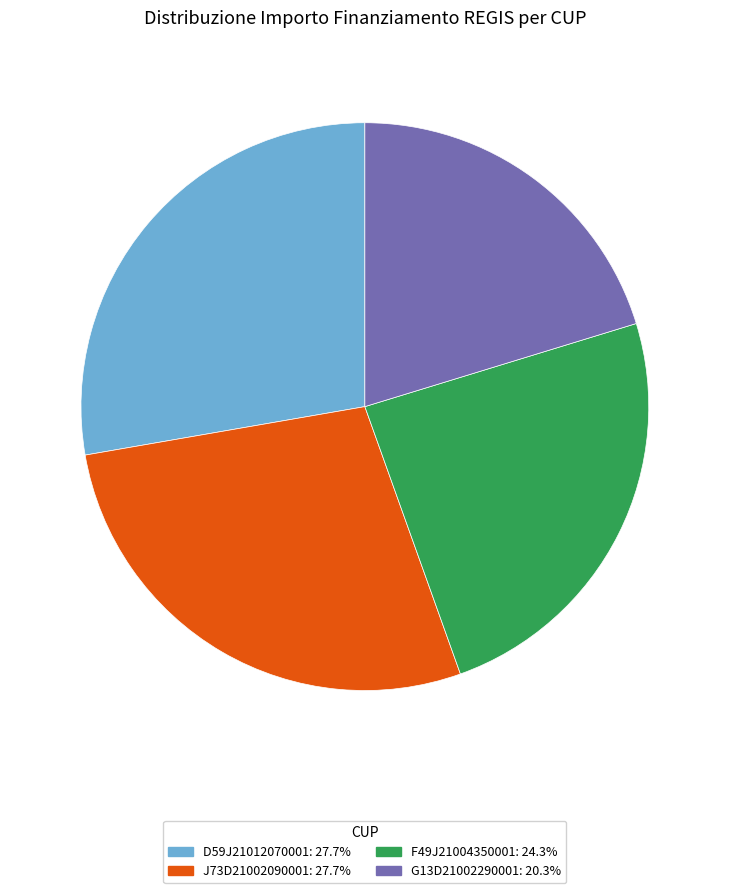

Is the sum of G13D21002290001: 20.3% and J73D21002090001: 27.7% greater than half?

No